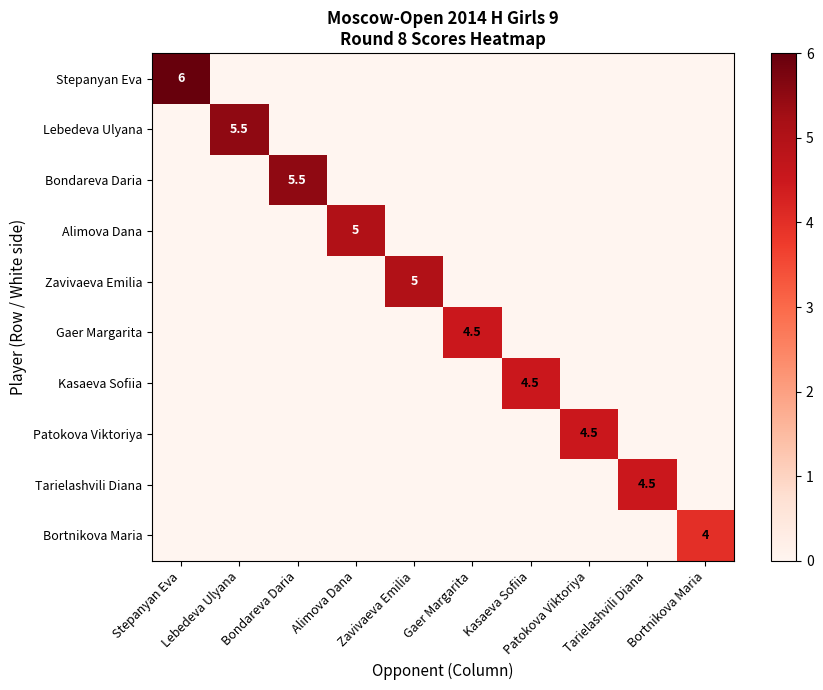

At how many categories does at least one series exceed 3?

10